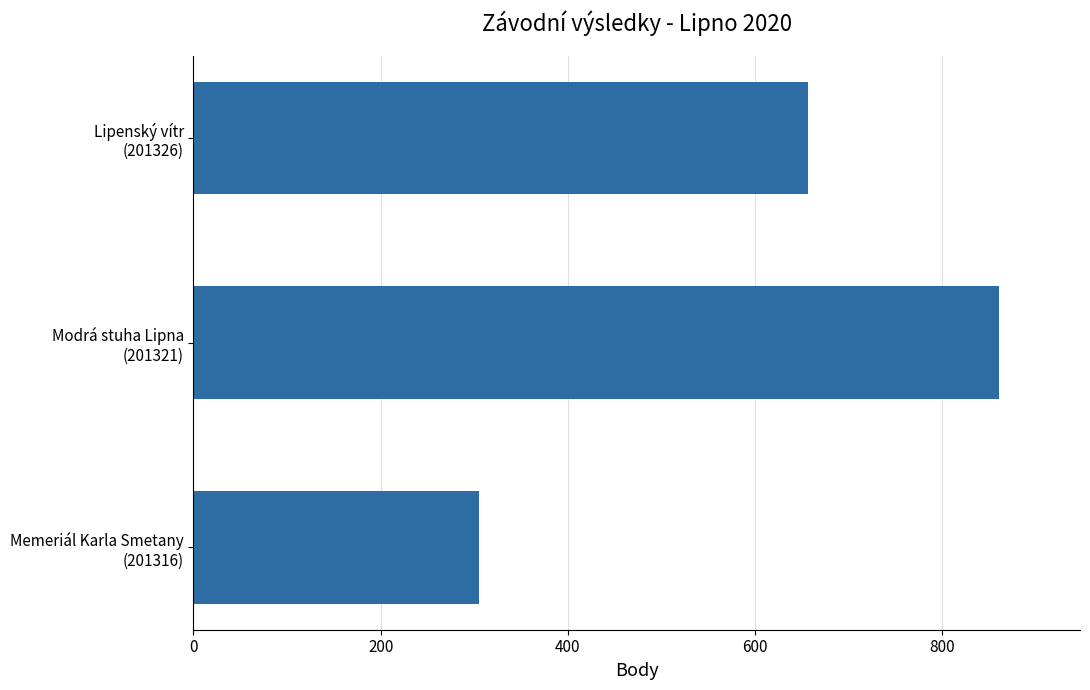

What is the maximum value shown in the chart?

861